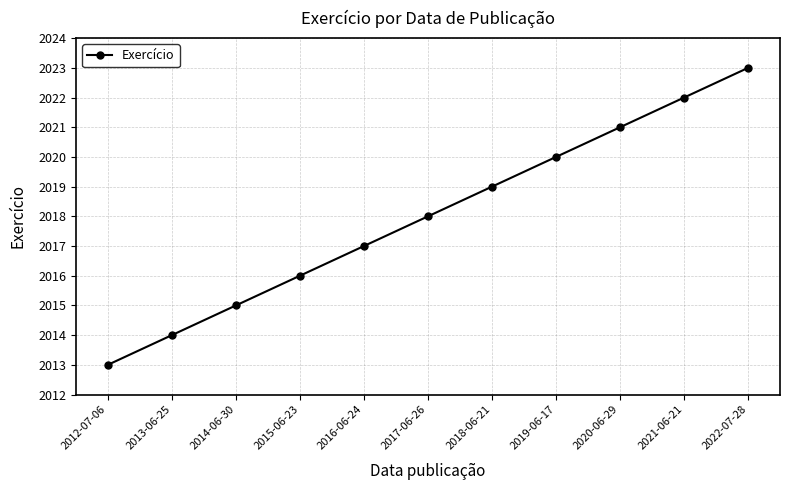

What value does the data have at 2019-06-17, to the nearest 10?

2020